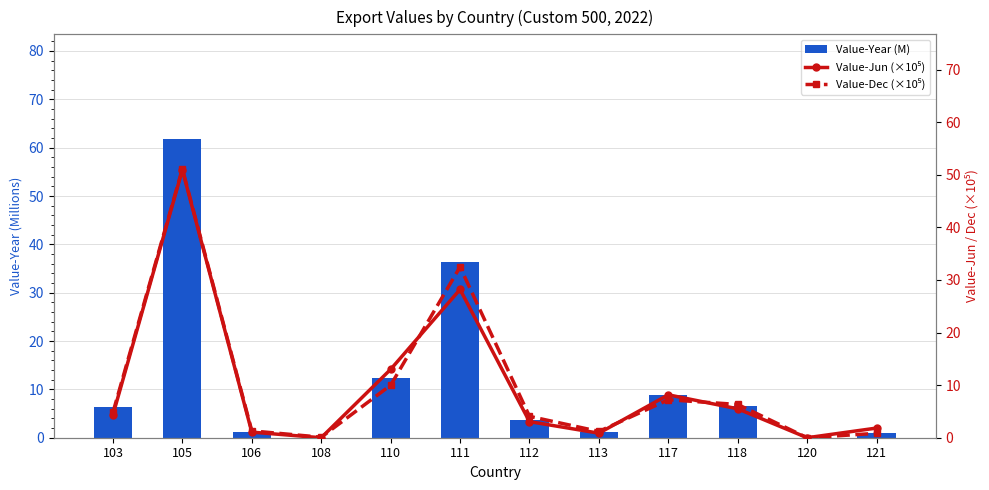

Read the Value-Jun (×10⁵) value at 121.

1.8